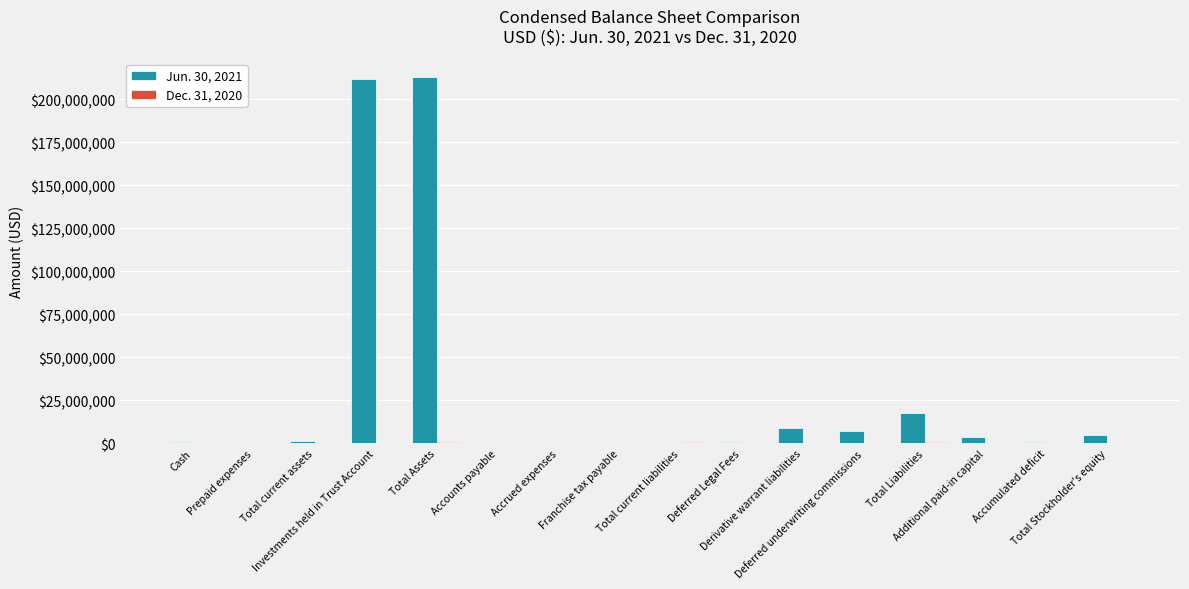

Which series has the largest total across all categories?

Jun. 30, 2021